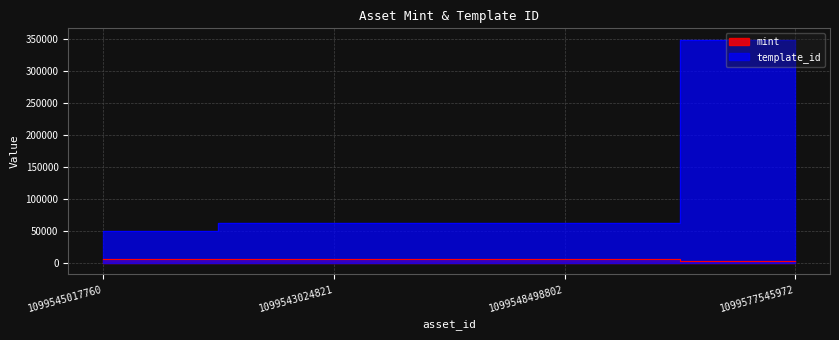

What is the label of the 2nd point from the right?

1099548498802